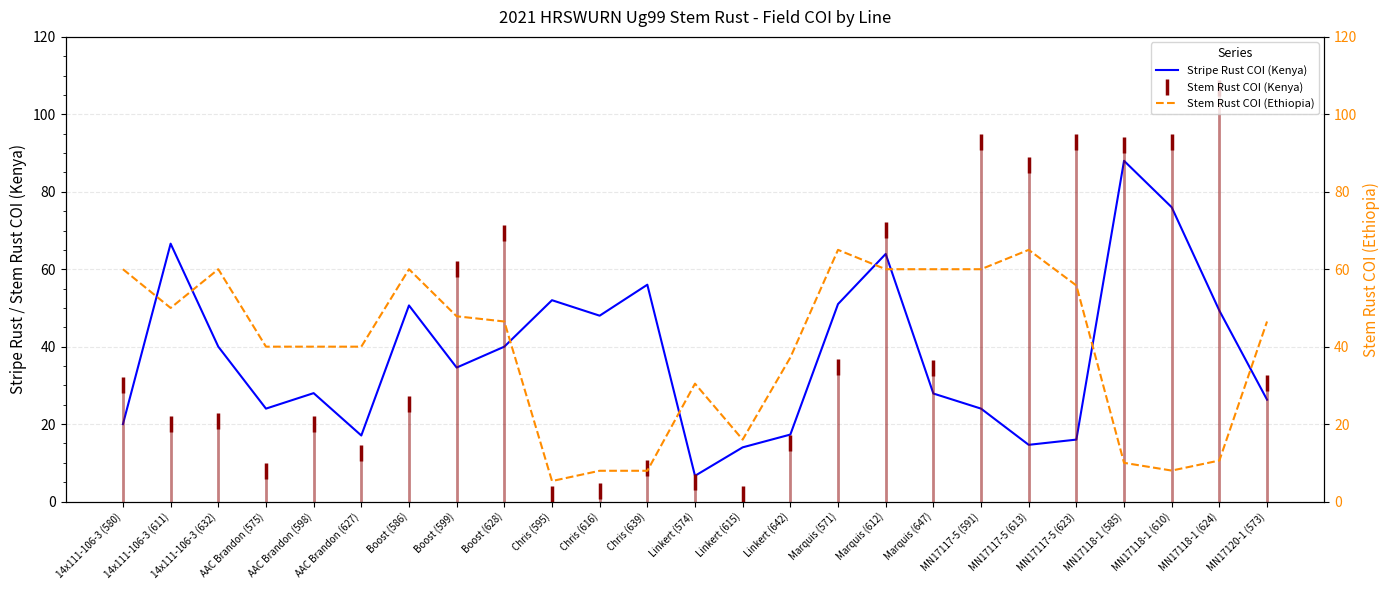

What is the value of the Stem Rust COI (Ethiopia) point at the 12th from the left?

8.0